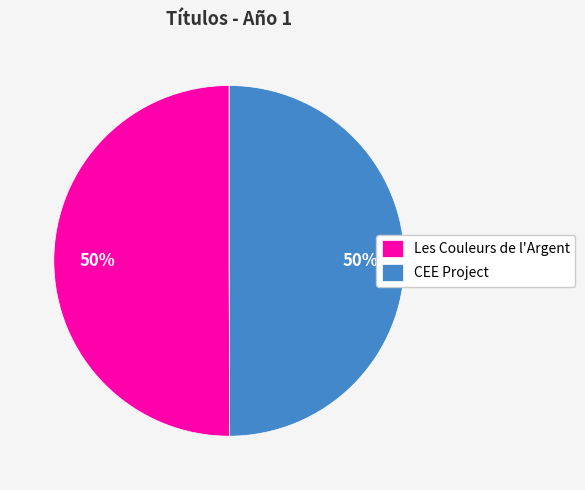

What is the ratio of the value at Les Couleurs de l'Argent to the value at CEE Project?

1.0